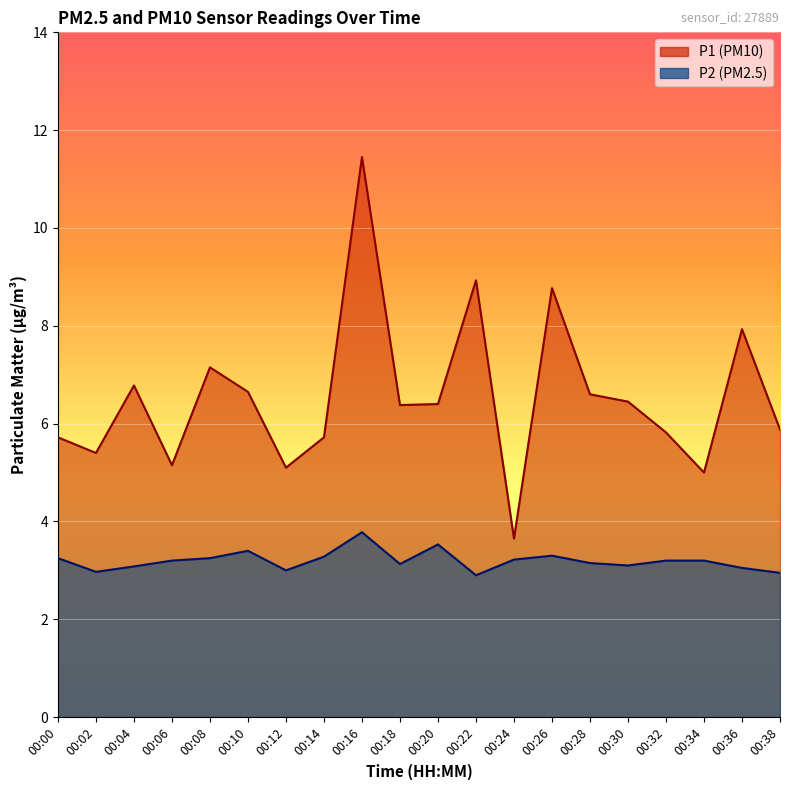

List the series in order of their peak value, lowest first.

P2, P1